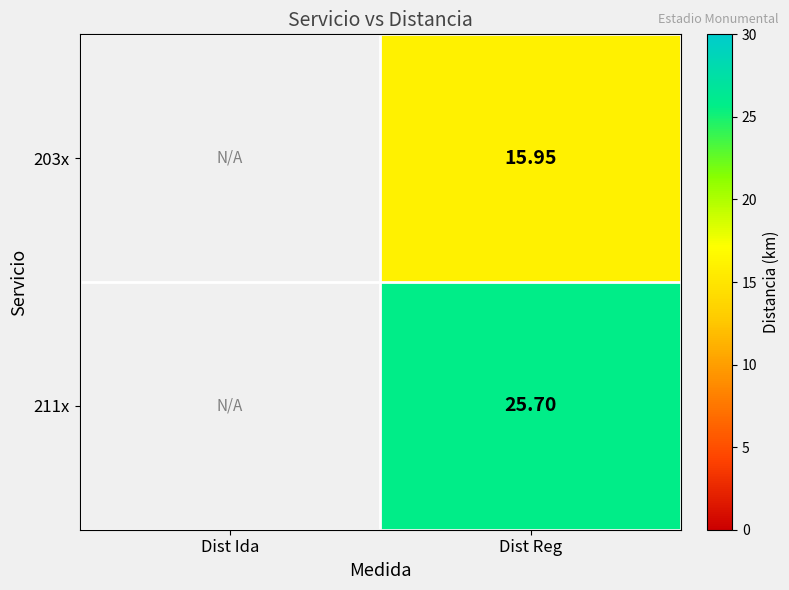

The 203x series shows 15.9 at Dist Reg. True or false?

True